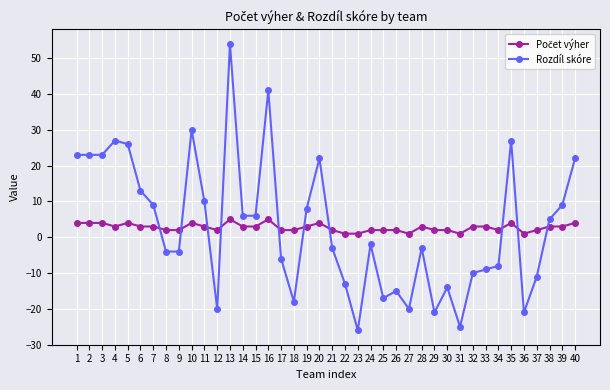

True or false: Rozdíl skóre has more than 2 interior local peaks.

True